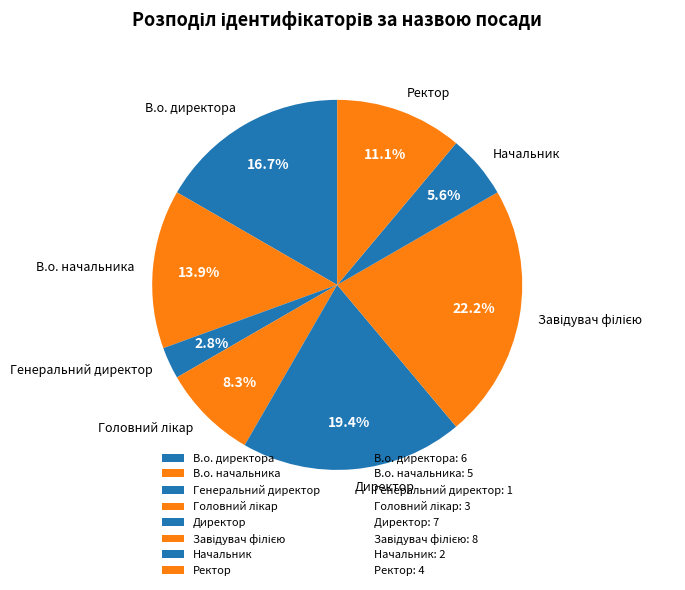

To the nearest percent, what is the difference between the largest and smallest slice percentages?

19%